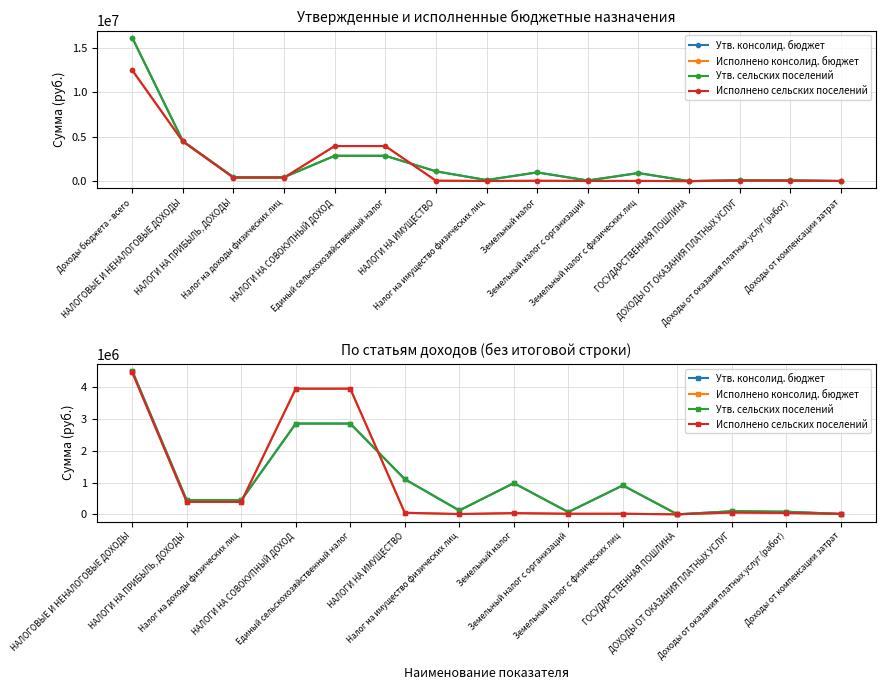

Which series has the largest total across all categories?

Утв. консолид. бюджет